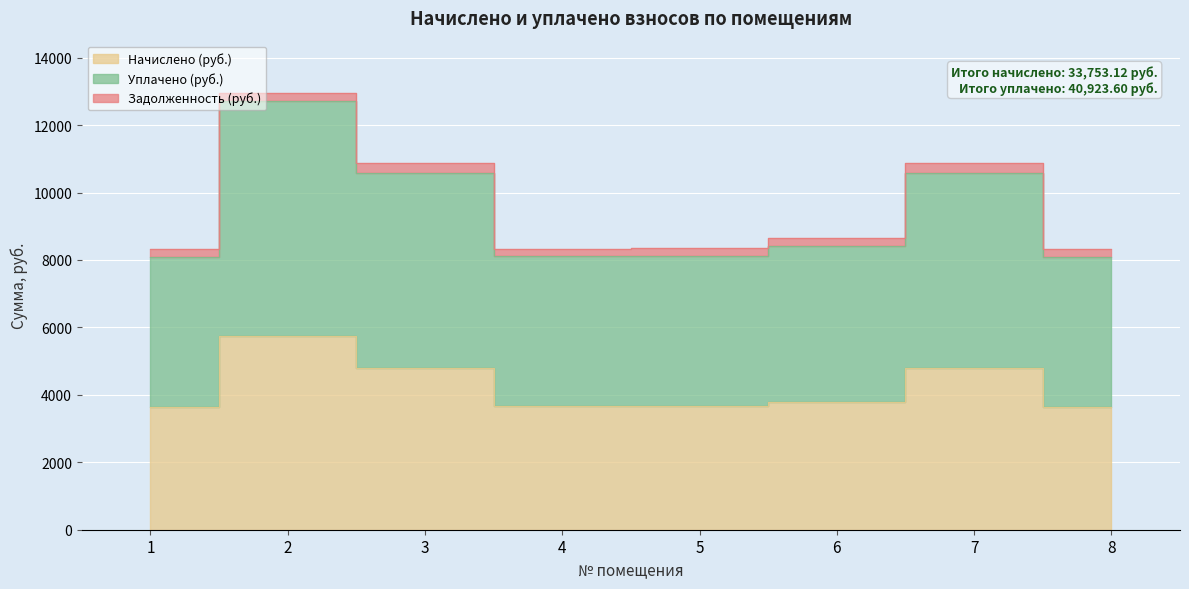

Where is the first local maximum for Уплачено (руб.)?

2